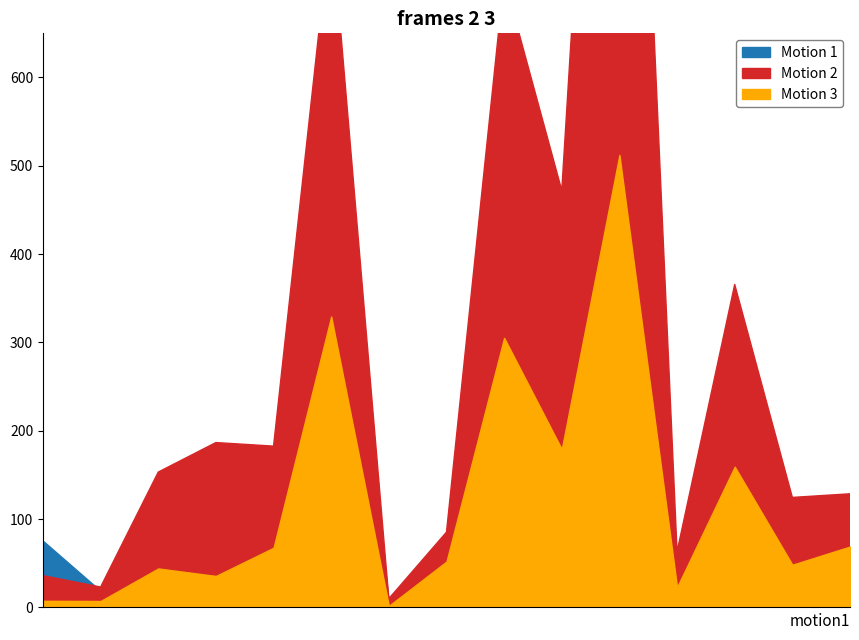

In Motion 1, how many points are lower than both neighbors (excluding endpoints)?

4